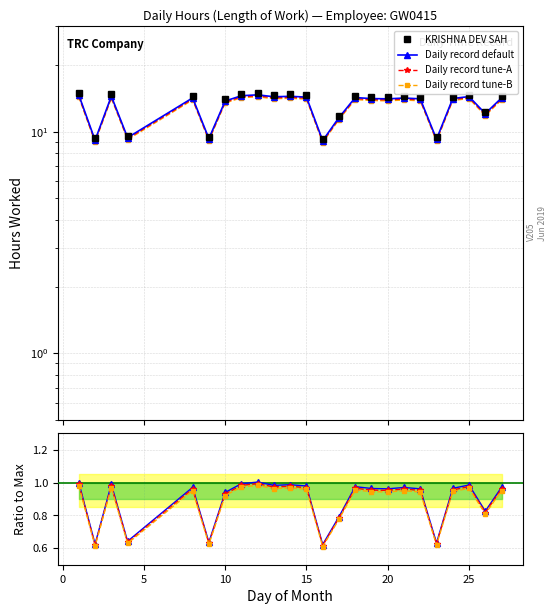

Is this an area chart (filled region under the line)?

No